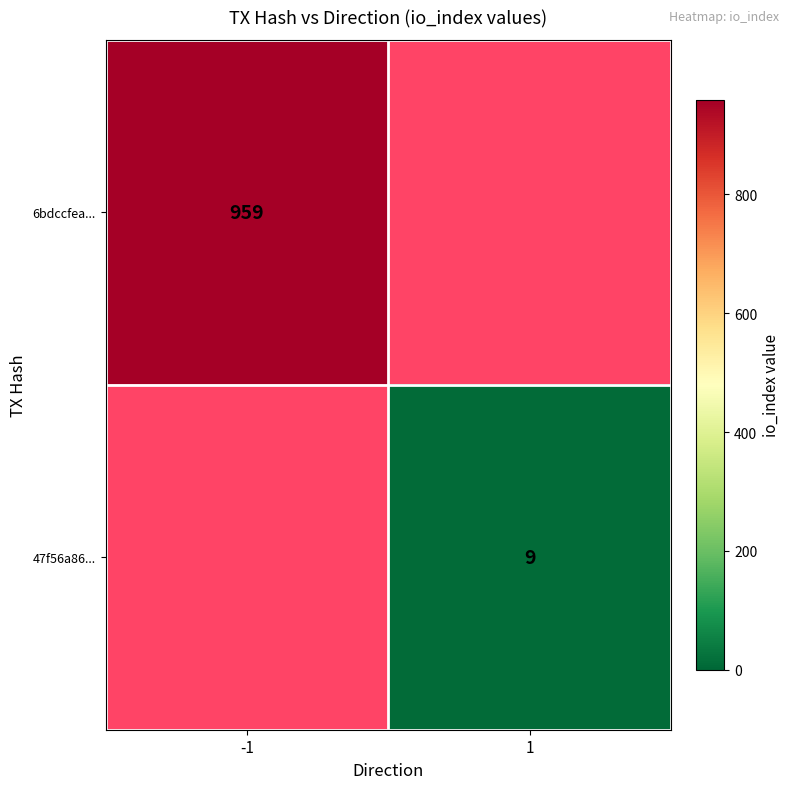

True or false: 47f56a86... has a value of 12 at 1.

False